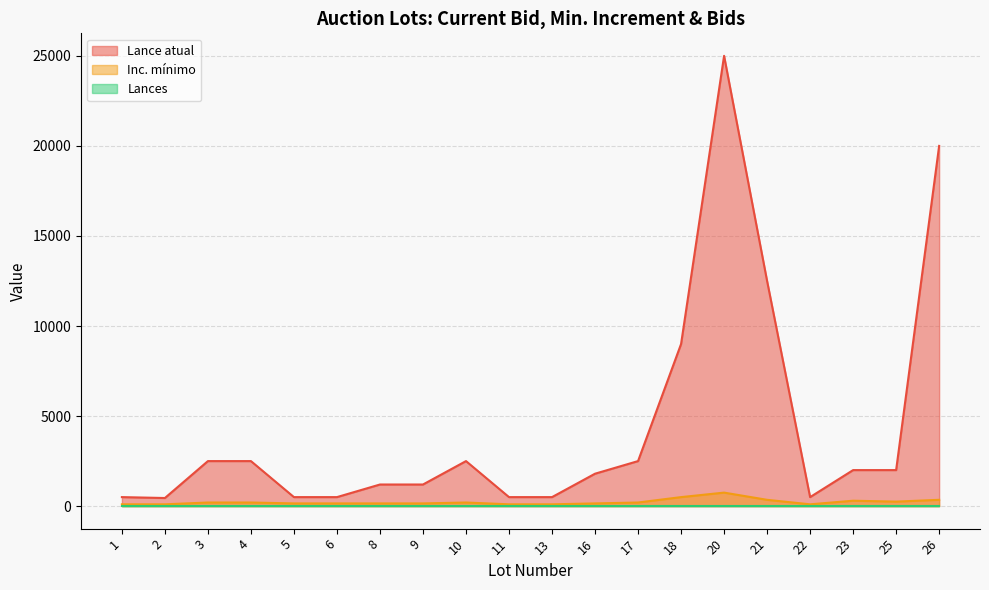

What is the lowest value of the Inc. mínimo series?

100